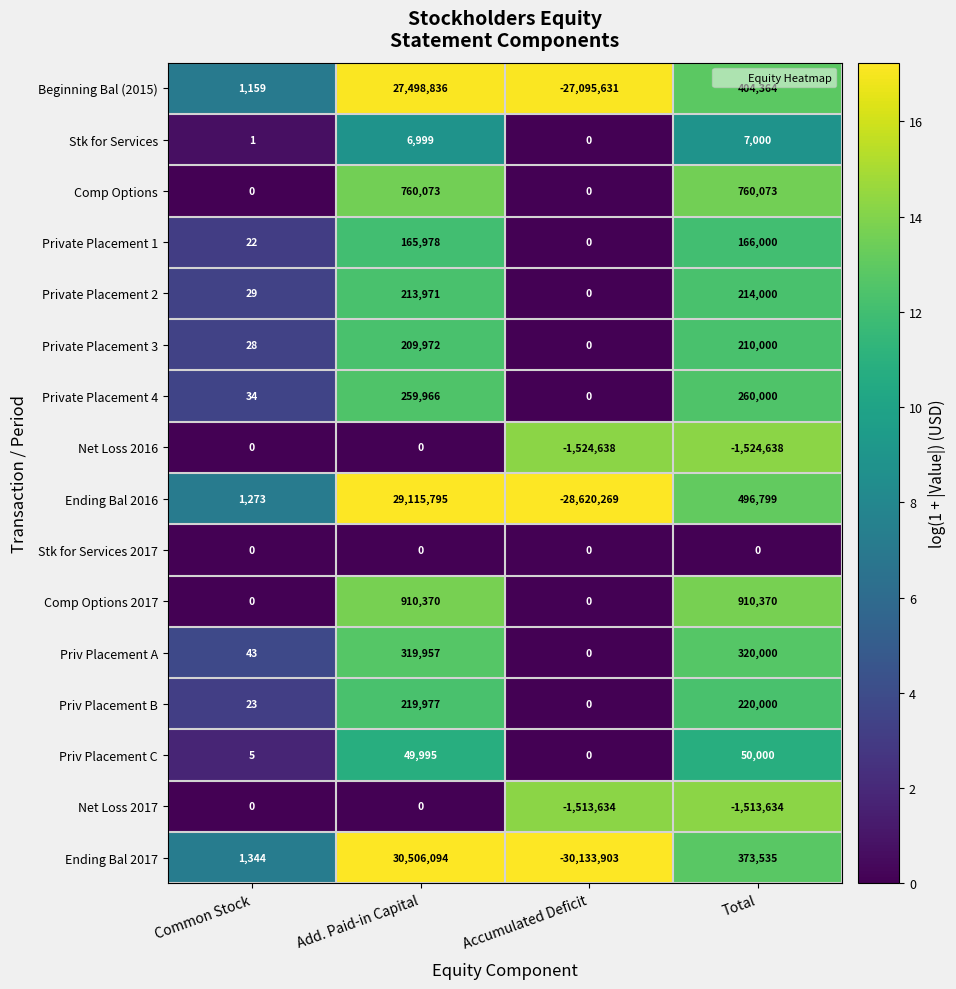

What is the sum of the Private Placement 2 values at Total and Common Stock?

214029